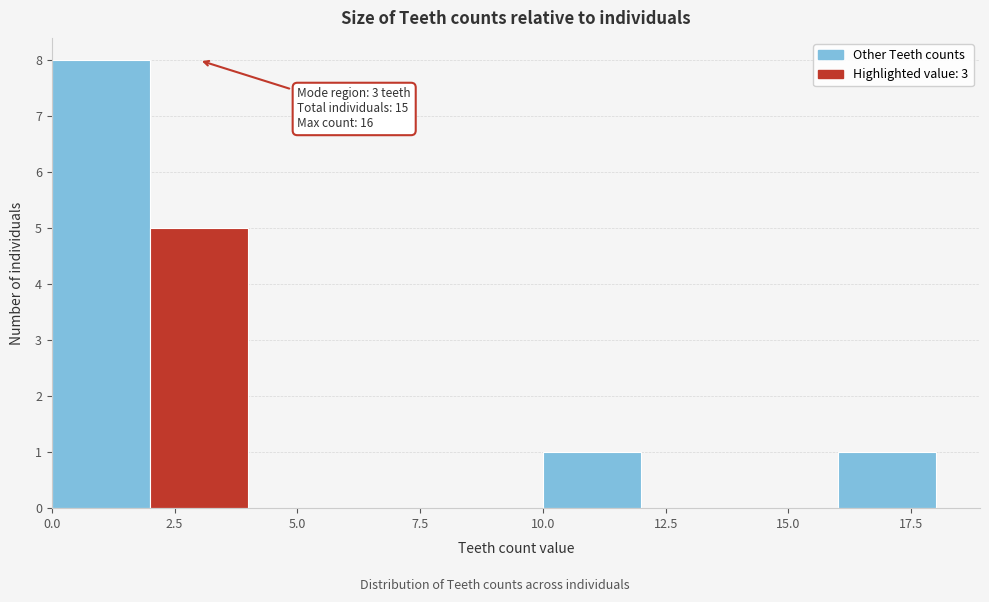

Over which range of the x-axis is the bar tallest?

0 to 2